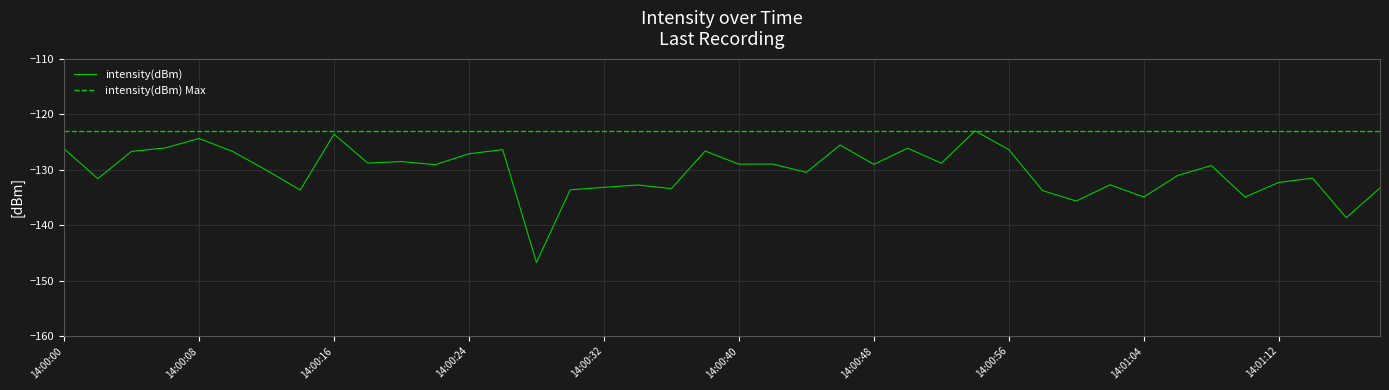

What is the value of the 8th point from the left?

-133.7